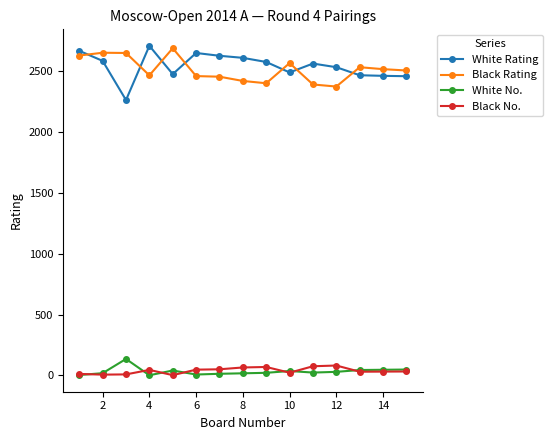

True or false: Black No. and White Rating intersect in this chart.

False